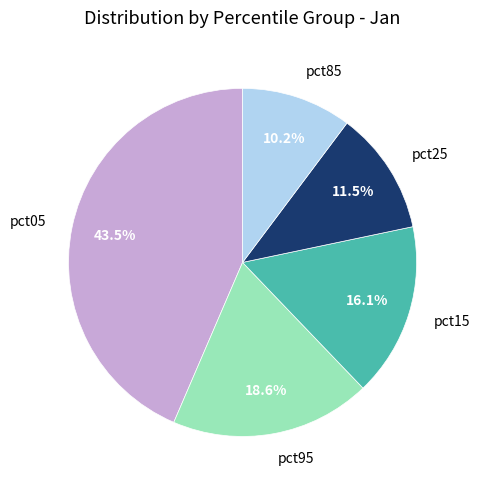

Does any single category account for the majority?

No